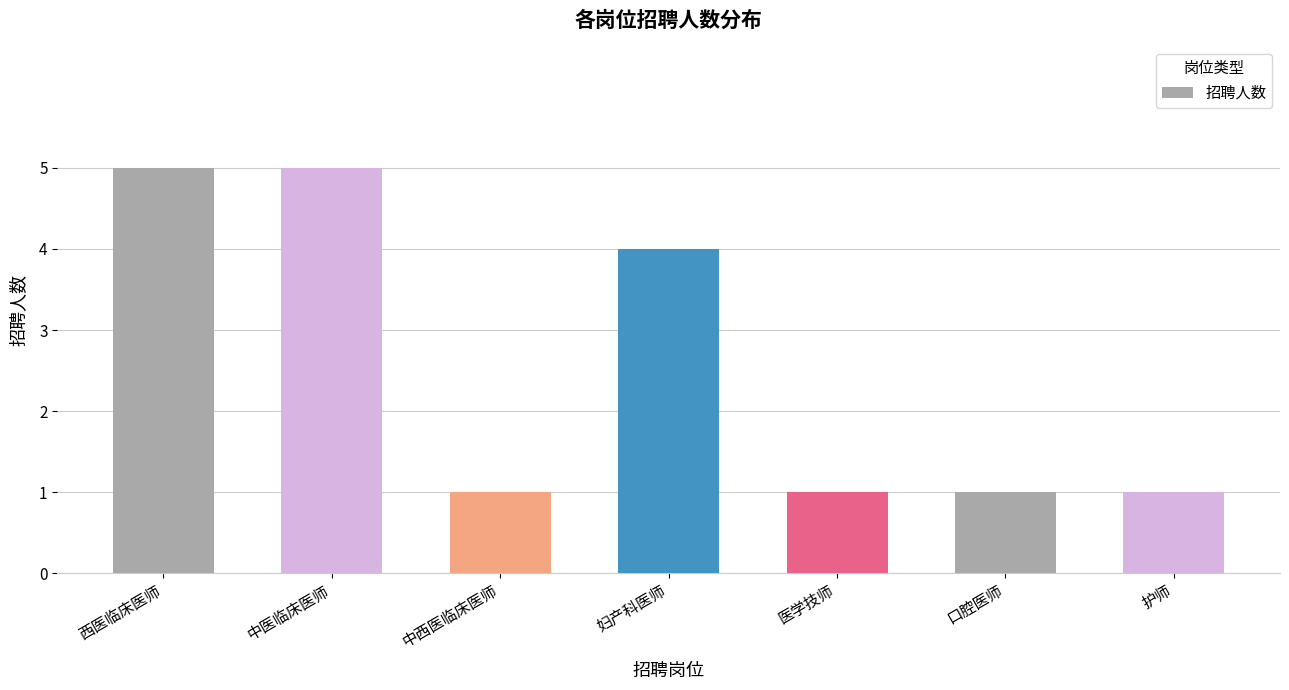

Approximately how many times larger is the value at 中西医临床医师 compared to 中医临床医师?

0.2